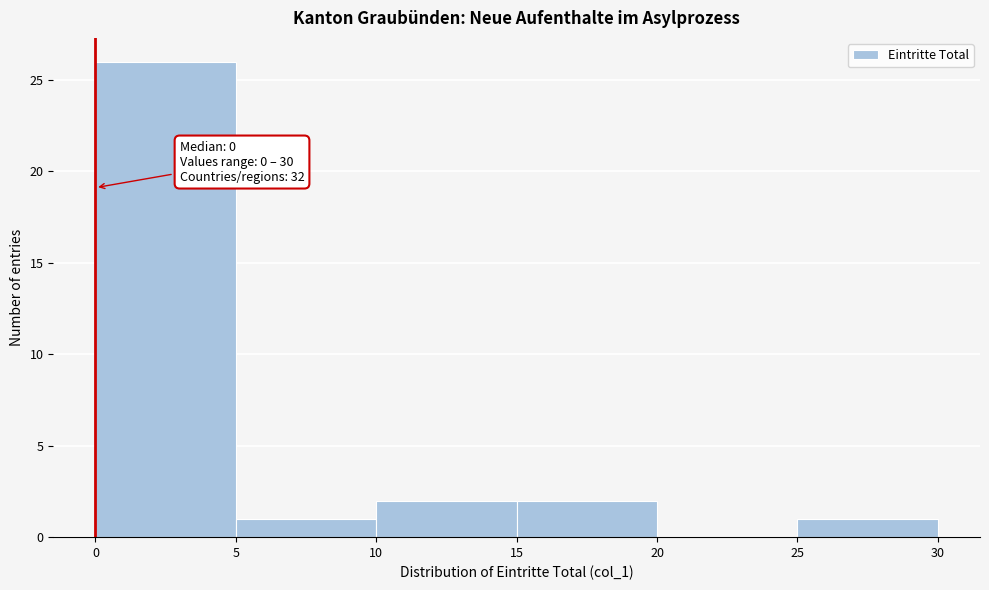

Which range on the x-axis has the tallest bar?

0 to 5